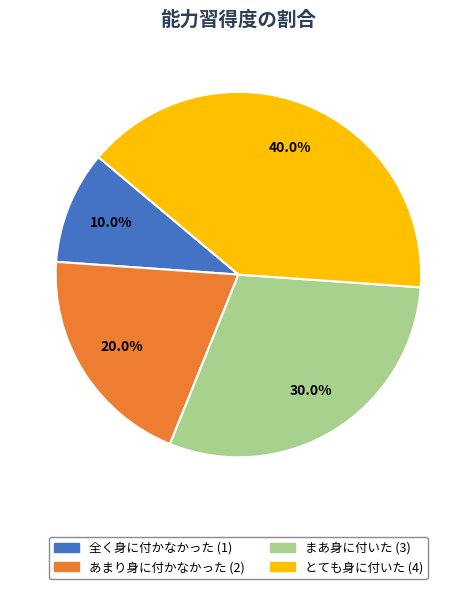

To the nearest percent, what percentage of the pie is 全く身に付かなかった?

10%